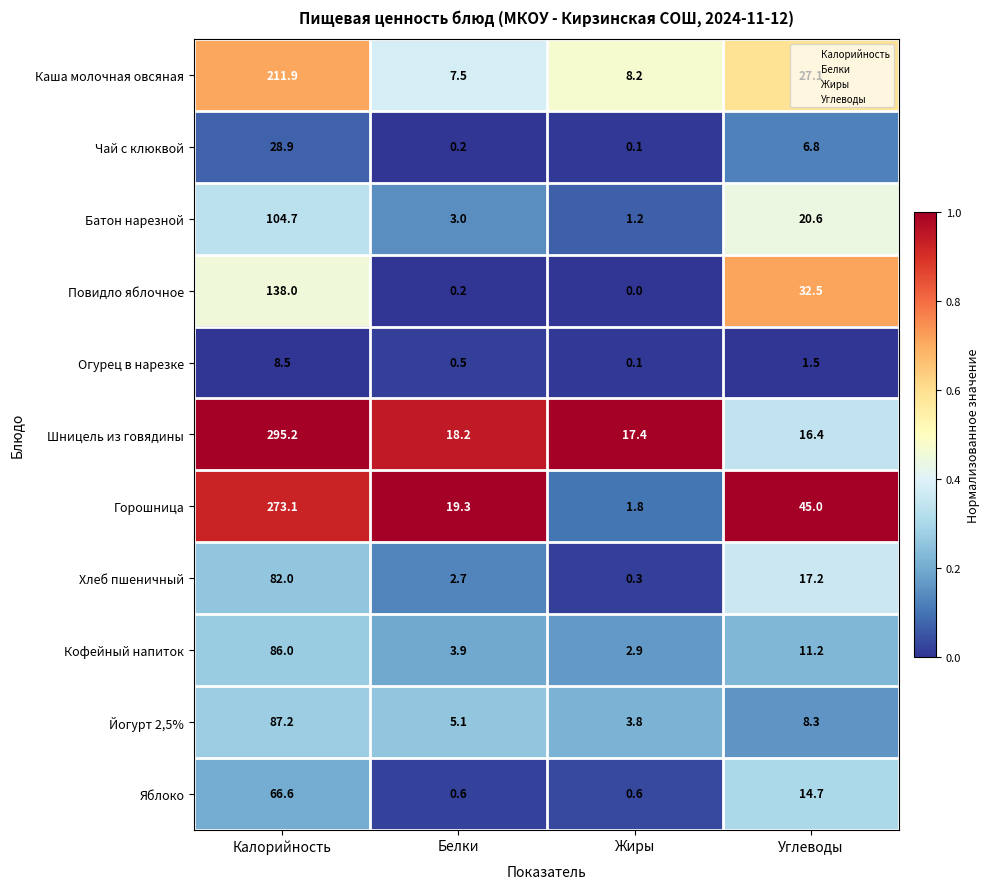

Which series has the largest total across all categories?

Шницель из говядины